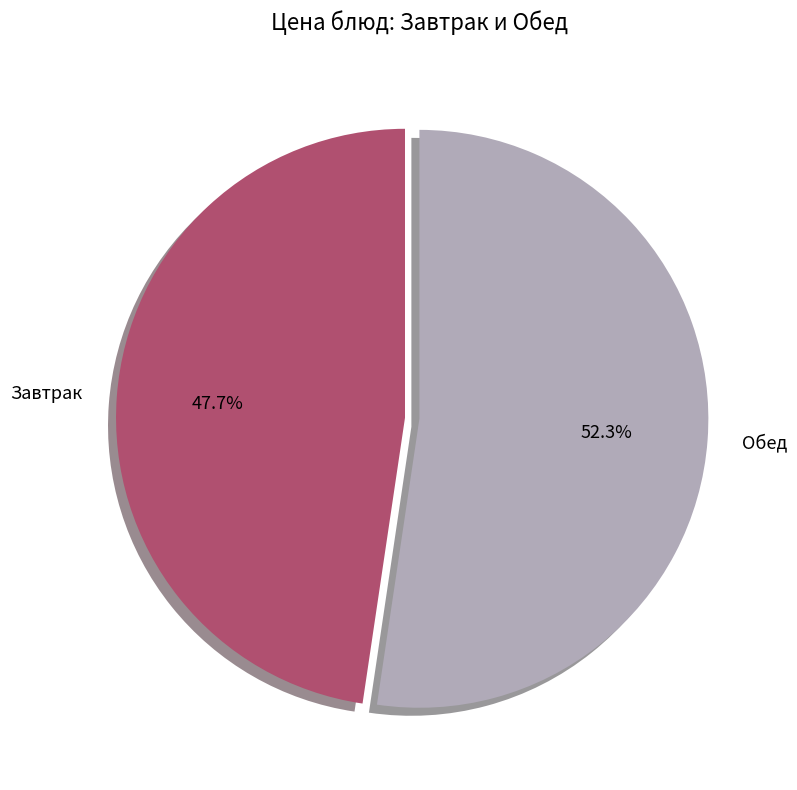

Is Завтрак the majority of the pie?

No